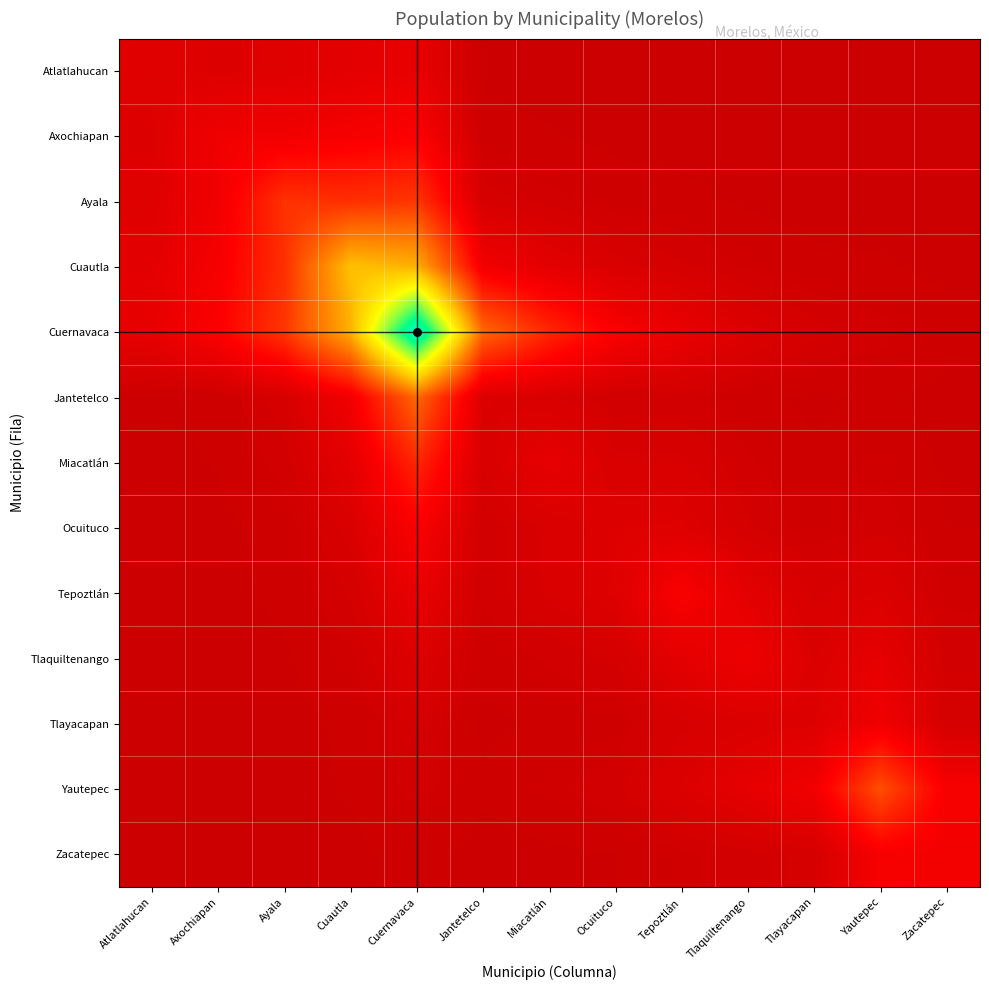

Reading left to right, extract all data points from this chart.

Atlatlahucan: Atlatlahucan=18895.0	Axochiapan=15948.7	Ayala=17982.1	Cuautla=21655.0	Cuernavaca=25988.6	Jantetelco=1417.6	Miacatlán=1092.5	Ocuituco=539.8	Tepoztlán=554.3	Tlaquiltenango=280.1	Tlayacapan=119.4	Yautepec=238.5	Zacatepec=66.9
Axochiapan: Atlatlahucan=15948.7	Axochiapan=33695.0	Ayala=34135.8	Cuautla=38425.4	Cuernavaca=44499.2	Jantetelco=3338.8	Miacatlán=2408.6	Ocuituco=1258.4	Tepoztlán=1137.3	Tlaquiltenango=597.4	Tlayacapan=279.0	Yautepec=443.1	Zacatepec=140.5
Ayala: Atlatlahucan=17982.1	Axochiapan=34135.8	Ayala=78866.0	Cuautla=77051.5	Cuernavaca=81675.5	Jantetelco=10544.2	Miacatlán=7027.7	Ocuituco=3928.8	Tepoztlán=2999.5	Tlaquiltenango=1666.9	Tlayacapan=873.7	Yautepec=981.4	Zacatepec=383.8
Cuautla: Atlatlahucan=21655.0	Axochiapan=38425.4	Ayala=77051.5	Cuautla=175207.0	Cuernavaca=163877.0	Jantetelco=35105.4	Miacatlán=22335.0	Ocuituco=12996.6	Tepoztlán=8899.5	Tlaquiltenango=5146.5	Tlayacapan=2895.2	Yautepec=2500.4	Zacatepec=1167.9
Cuernavaca: Atlatlahucan=25988.6	Axochiapan=44499.2	Ayala=81675.5	Cuautla=163877.0	Cuernavaca=365168.0	Jantetelco=115487.7	Miacatlán=71765.6	Ocuituco=42620.8	Tepoztlán=27527.0	Tlaquiltenango=16281.6	Tlayacapan=9502.1	Yautepec=6990.6	Zacatepec=3665.2
Jantetelco: Atlatlahucan=1417.6	Axochiapan=3338.8	Ayala=10544.2	Cuautla=35105.4	Cuernavaca=115487.7	Jantetelco=15646.0	Miacatlán=12323.5	Ocuituco=5978.8	Tepoztlán=6389.9	Tlaquiltenango=3192.6	Tlayacapan=1321.1	Yautepec=2824.7	Zacatepec=765.6
Miacatlán: Atlatlahucan=1092.5	Axochiapan=2408.6	Ayala=7027.7	Cuautla=22335.0	Cuernavaca=71765.6	Jantetelco=12323.5	Miacatlán=24990.0	Ocuituco=12691.0	Tepoztlán=12253.9	Tlaquiltenango=6306.1	Tlayacapan=2810.4	Yautepec=5040.7	Zacatepec=1494.9
Ocuituco: Atlatlahucan=539.8	Axochiapan=1258.4	Ayala=3928.8	Cuautla=12996.6	Cuernavaca=42620.8	Jantetelco=5978.8	Miacatlán=12691.0	Ocuituco=16858.0	Tepoztlán=17737.1	Tlaquiltenango=8901.2	Tlayacapan=3726.4	Yautepec=7760.5	Zacatepec=2131.0
Tepoztlán: Atlatlahucan=554.3	Axochiapan=1137.3	Ayala=2999.5	Cuautla=8899.5	Cuernavaca=27527.0	Jantetelco=6389.9	Miacatlán=12253.9	Ocuituco=17737.1	Tepoztlán=41629.0	Tlaquiltenango=22187.8	Tlayacapan=10700.1	Yautepec=15558.4	Zacatepec=5189.6
Tlaquiltenango: Atlatlahucan=280.1	Axochiapan=597.4	Ayala=1666.9	Cuautla=5146.5	Cuernavaca=16281.6	Jantetelco=3192.6	Miacatlán=6306.1	Ocuituco=8901.2	Tepoztlán=22187.8	Tlaquiltenango=31534.0	Tlayacapan=14580.1	Yautepec=23794.6	Zacatepec=7429.9
Tlayacapan: Atlatlahucan=119.4	Axochiapan=279.0	Ayala=873.7	Cuautla=2895.2	Cuernavaca=9502.1	Jantetelco=1321.1	Miacatlán=2810.4	Ocuituco=3726.4	Tepoztlán=10700.1	Tlaquiltenango=14580.1	Tlayacapan=16543.0	Yautepec=34684.5	Zacatepec=9492.4
Yautepec: Atlatlahucan=238.5	Axochiapan=443.1	Ayala=981.4	Cuautla=2500.4	Cuernavaca=6990.6	Jantetelco=2824.7	Miacatlán=5040.7	Ocuituco=7760.5	Tepoztlán=15558.4	Tlaquiltenango=23794.6	Tlayacapan=34684.5	Yautepec=97827.0	Zacatepec=40300.9
Zacatepec: Atlatlahucan=66.9	Axochiapan=140.5	Ayala=383.8	Cuautla=1167.9	Cuernavaca=3665.2	Jantetelco=765.6	Miacatlán=1494.9	Ocuituco=2131.0	Tepoztlán=5189.6	Tlaquiltenango=7429.9	Tlayacapan=9492.4	Yautepec=40300.9	Zacatepec=35063.0